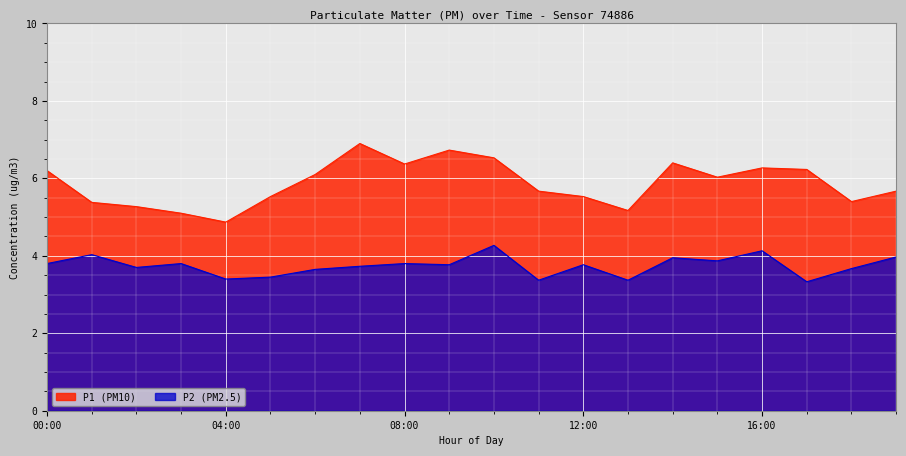

True or false: P2 has a value of 3.7 at 07:00.

True